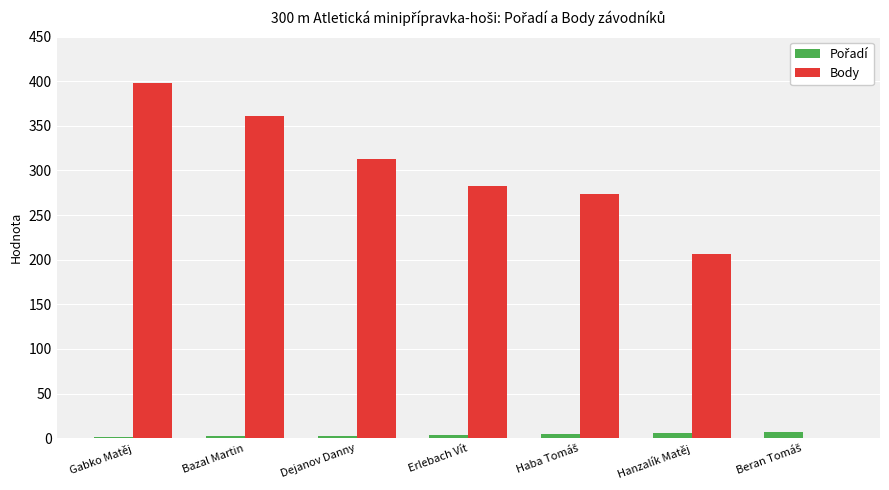

What is the maximum value shown in the chart?

398